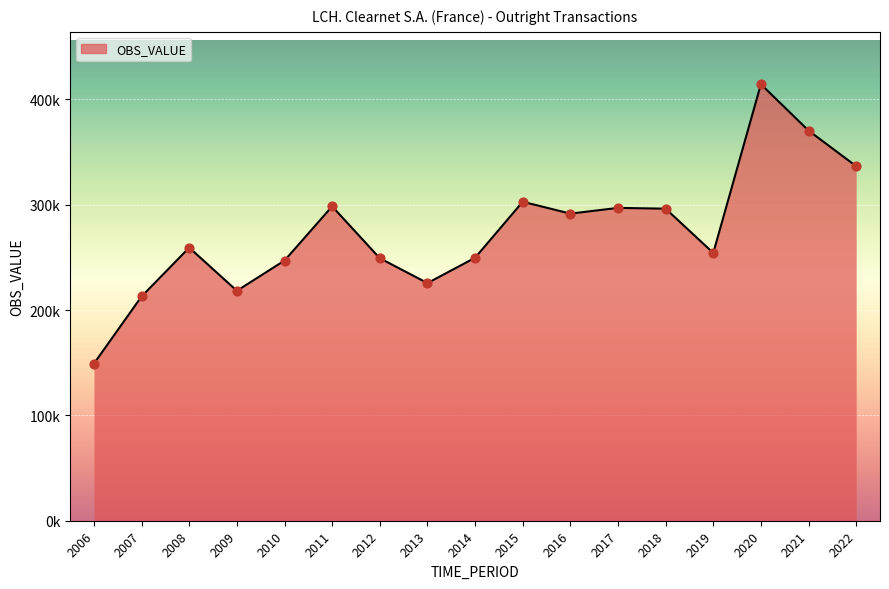

Which has a higher value, 2006 or 2014?

2014